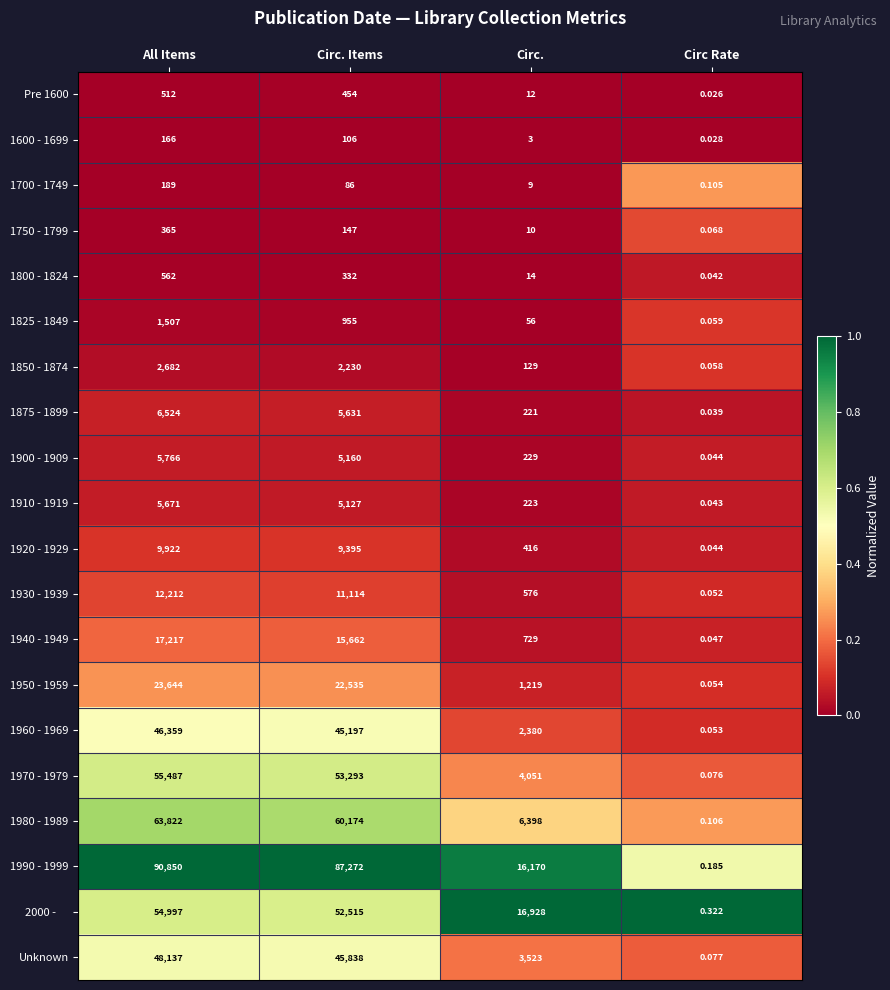

At which category is the sum across all series the highest?

All Items